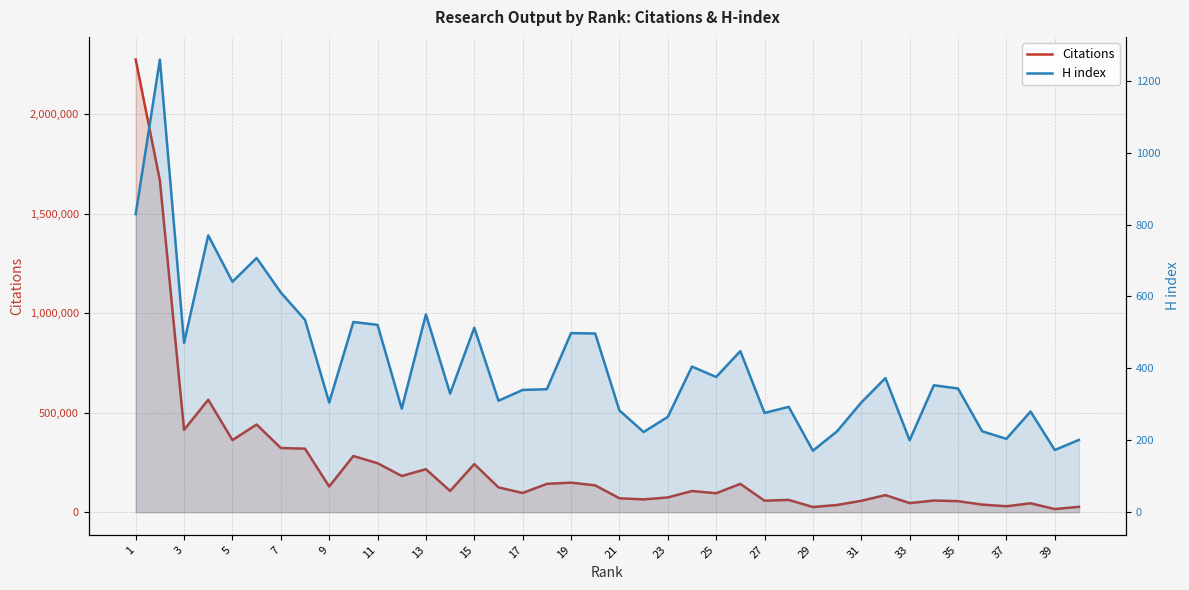

True or false: Citations and H index cross at least once.

False